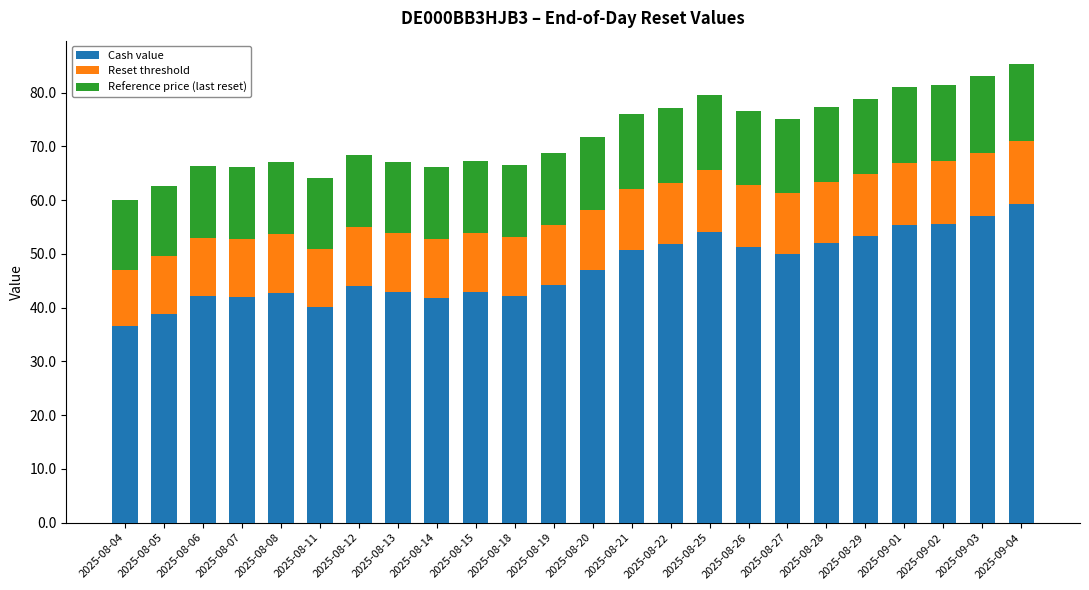

What is the maximum value for Cash value?

59.3